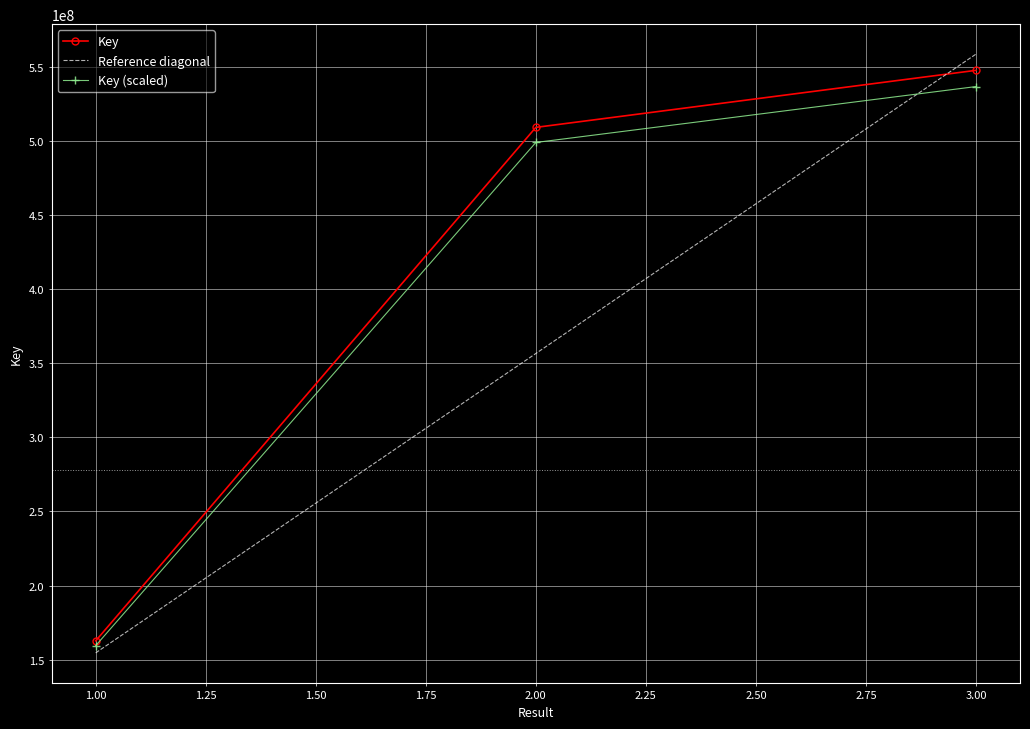

What are all the series names shown in the legend?

Key, Reference diagonal, Key (scaled)